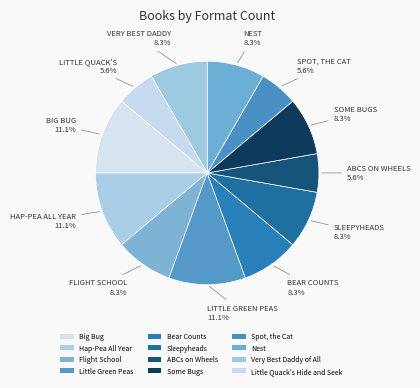

How many slices are in this pie chart?

12